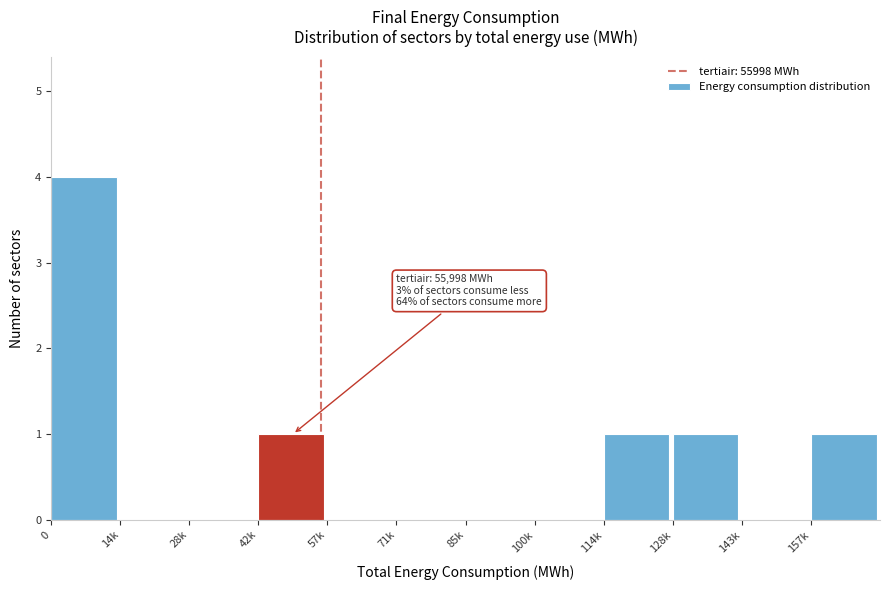

Reading left to right, what are all the values shown in this chart?

0=4	14k=0	28k=0	42k=1	57k=0	71k=0	85k=0	100k=0	114k=1	128k=1	143k=0	157k=1